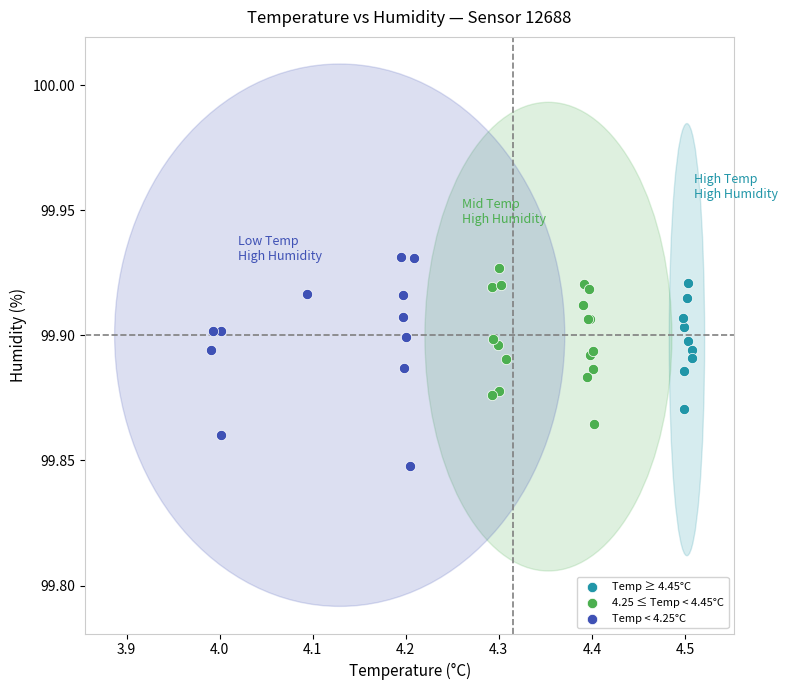

Which series has the widest spread of Y values?

Temp < 4.25°C